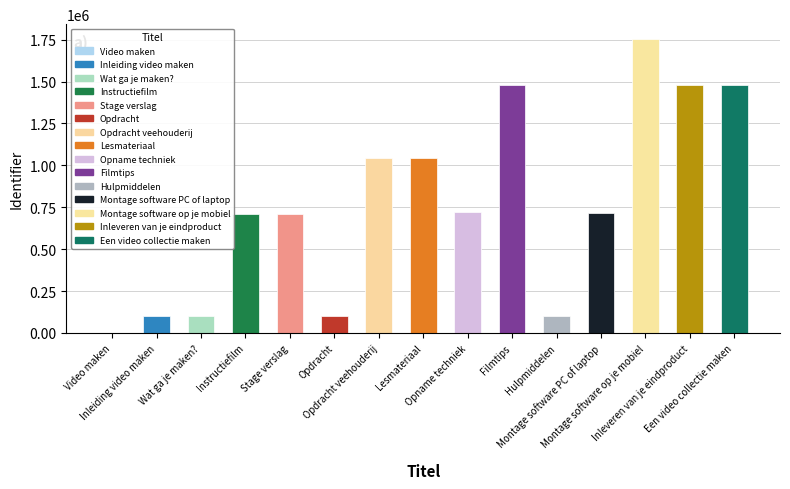

What is the greatest value displayed?

1754923